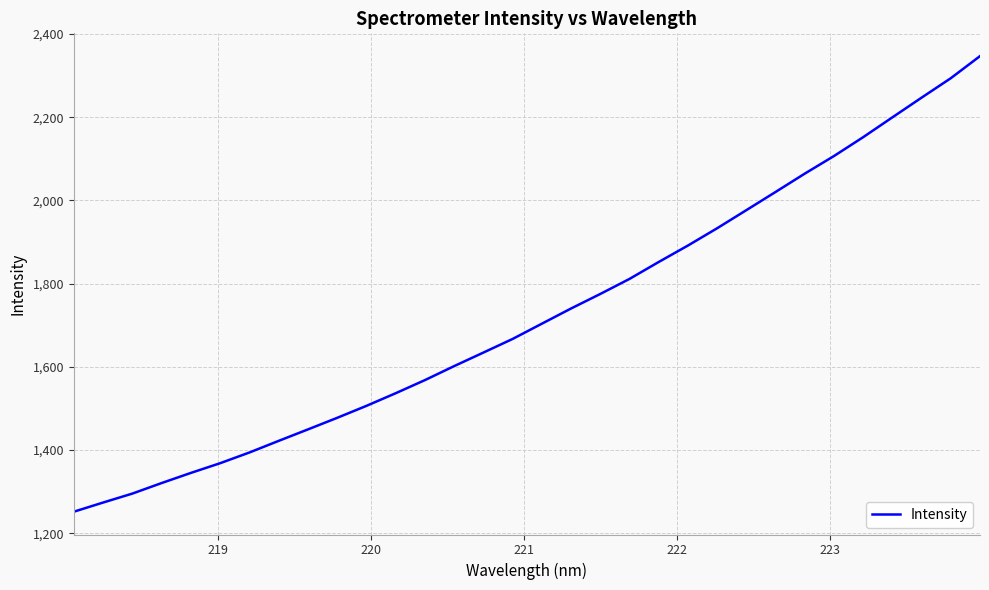

True or false: there are more than 1 points higher than both neighbors.

False